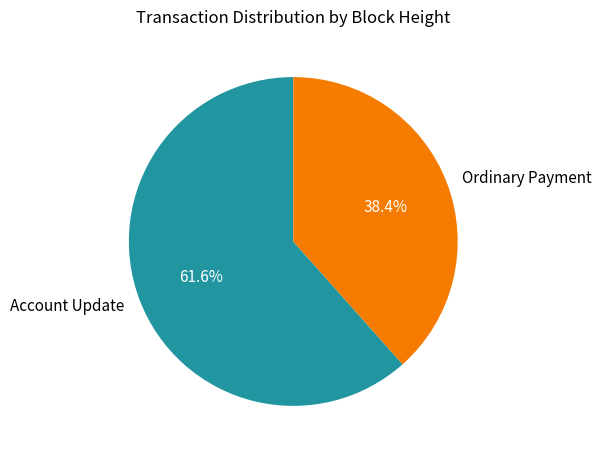

What is the ratio of the value at Ordinary Payment to the value at Account Update?

0.6